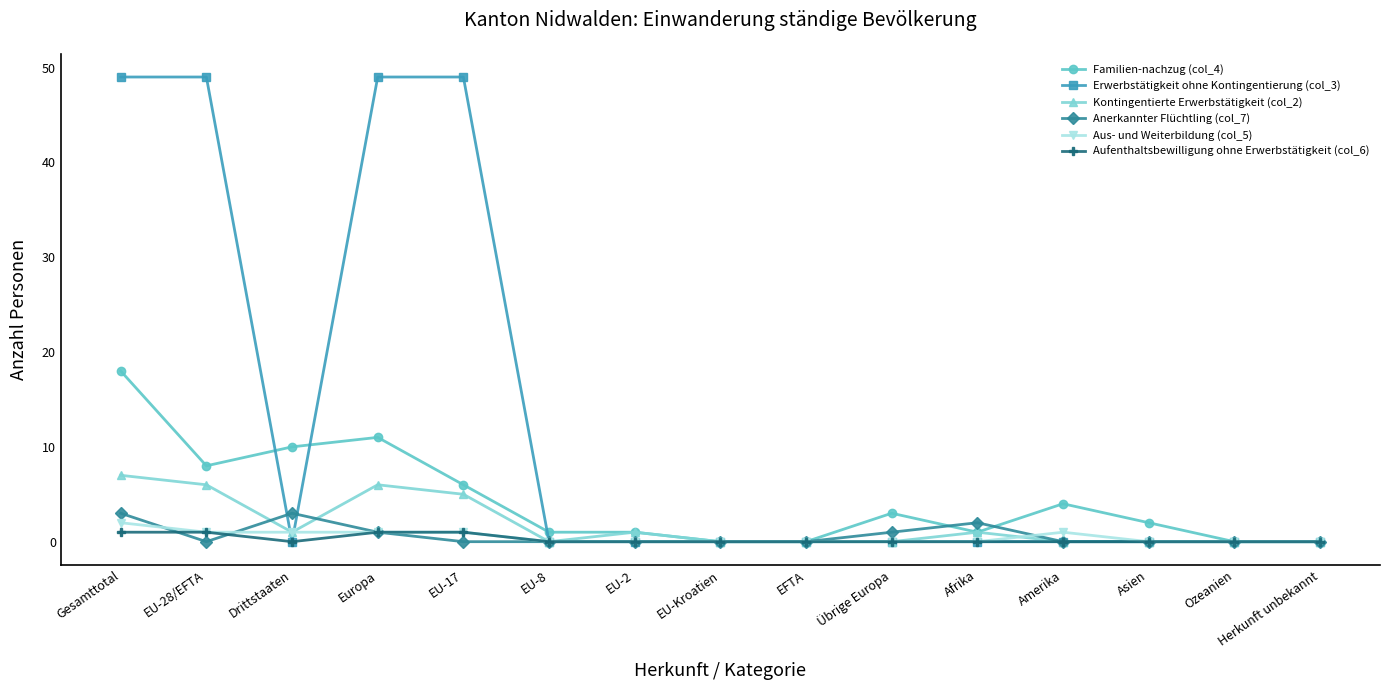

The Kontingentierte Erwerbstätigkeit (col_2) series shows 6 at Europa. True or false?

True